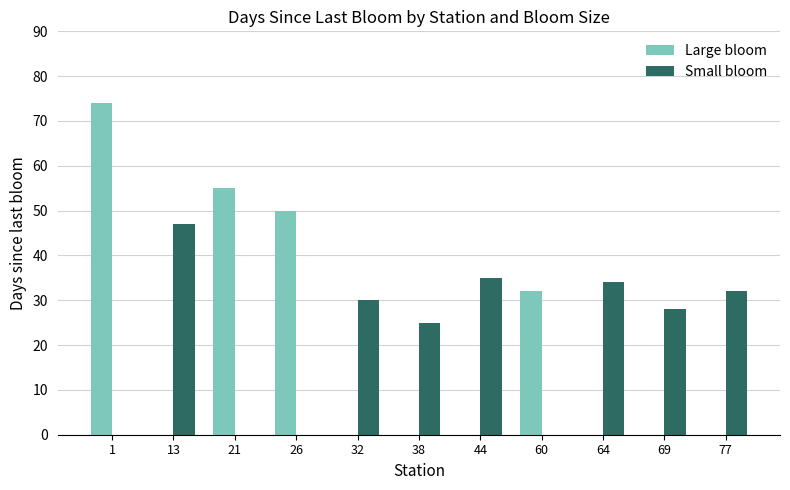

What is the total value across all series at 1?

74